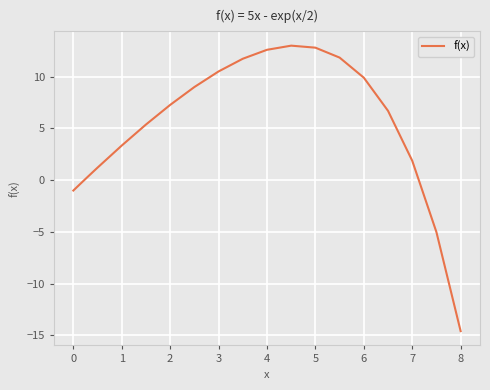

What is the minimum value shown in the chart?

-14.6